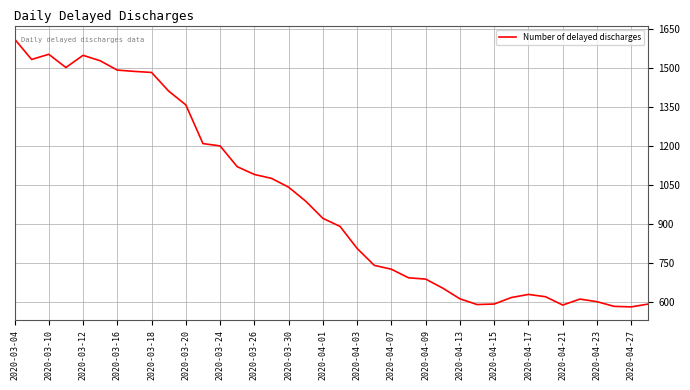

What is the greatest value displayed?

1612